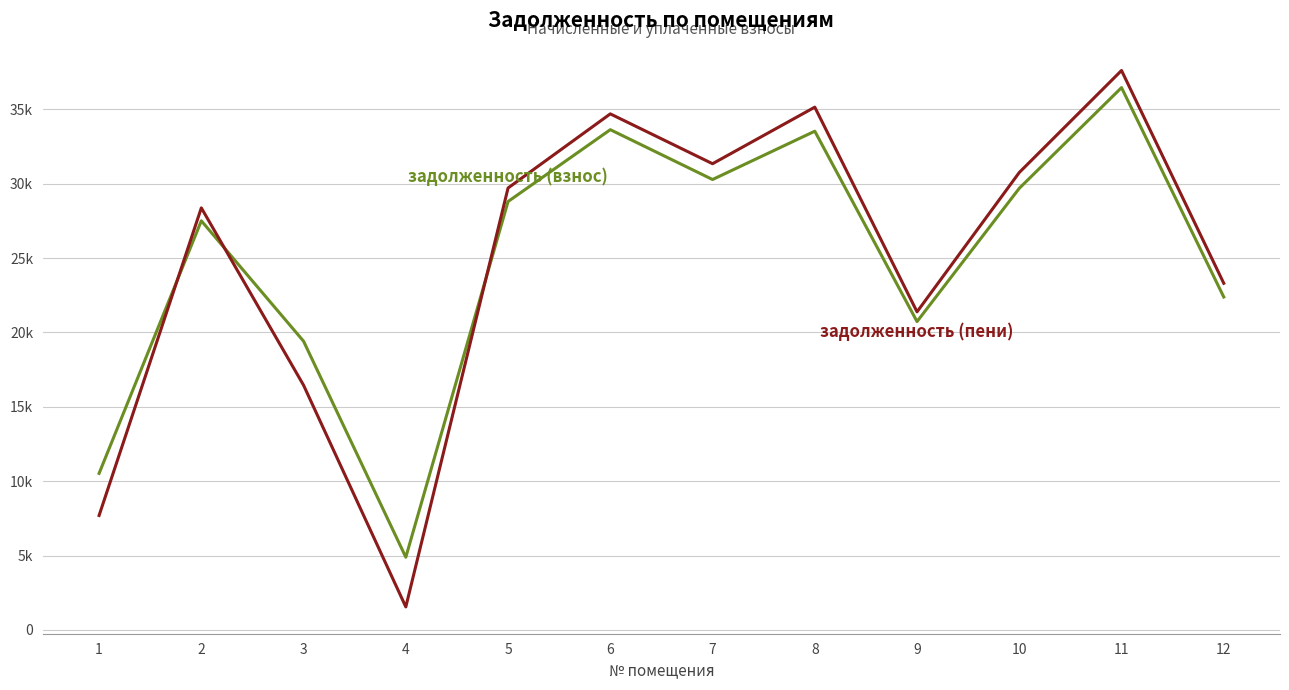

Does the chart have visible grid lines?

Yes